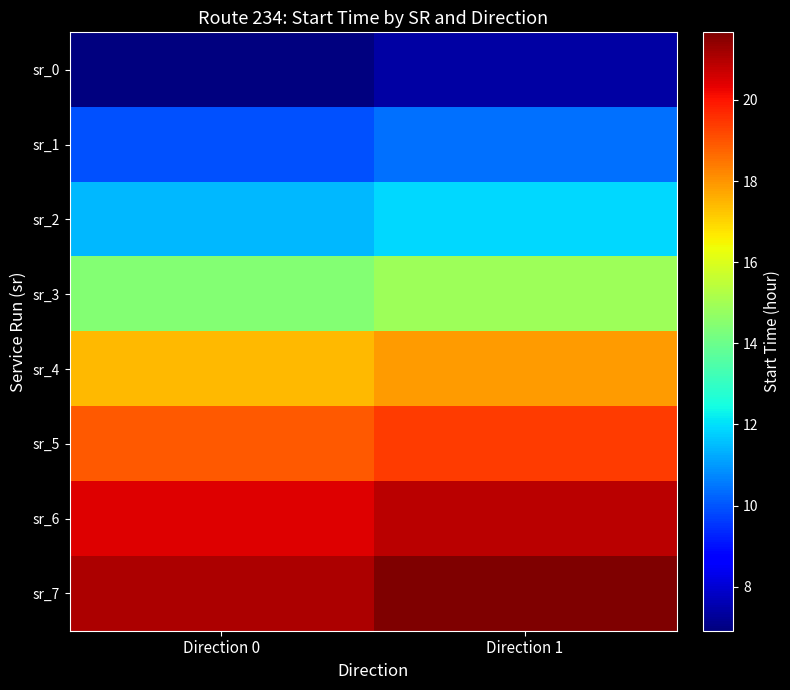

Which has a higher value, Direction 1 or Direction 0?

Direction 1